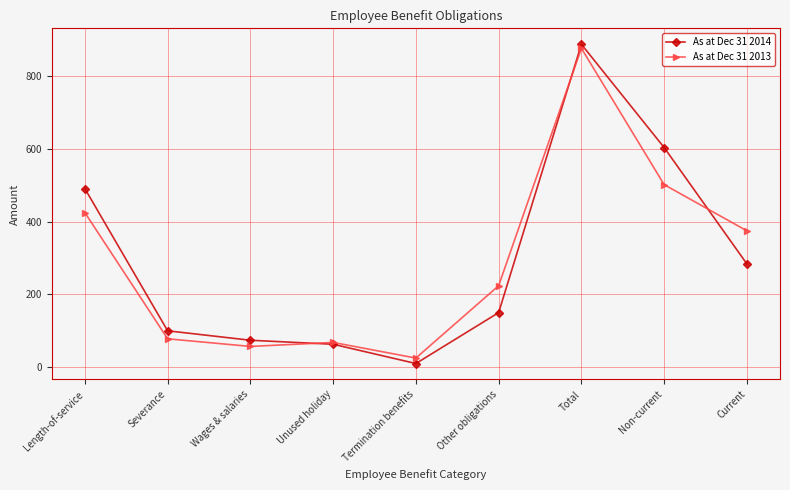

Is this an area chart (filled region under the line)?

No